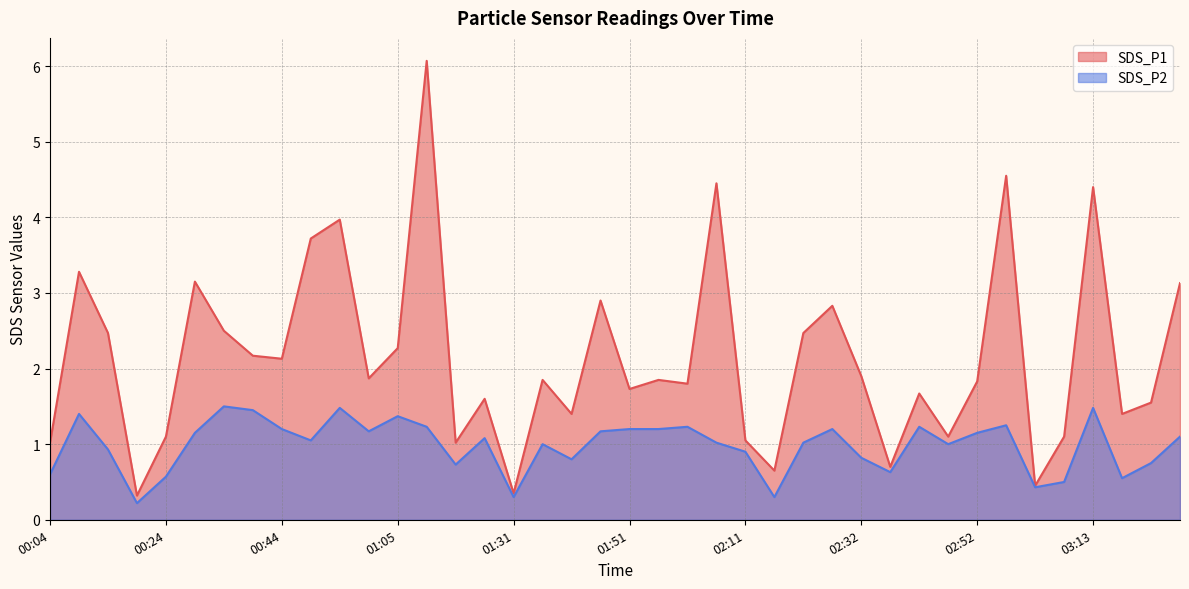

True or false: SDS_P1 and SDS_P2 intersect in this chart.

False